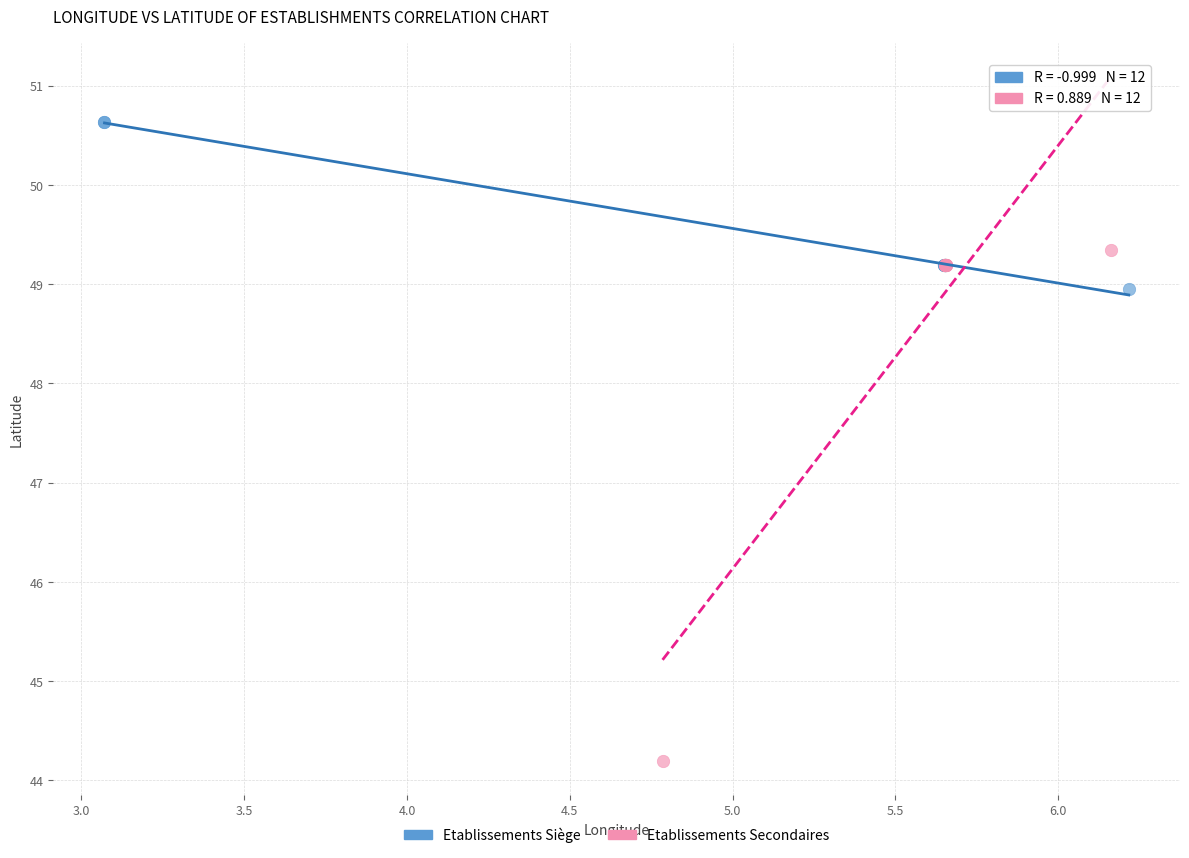

Which series reaches the minimum Y coordinate?

Etablissements Secondaires